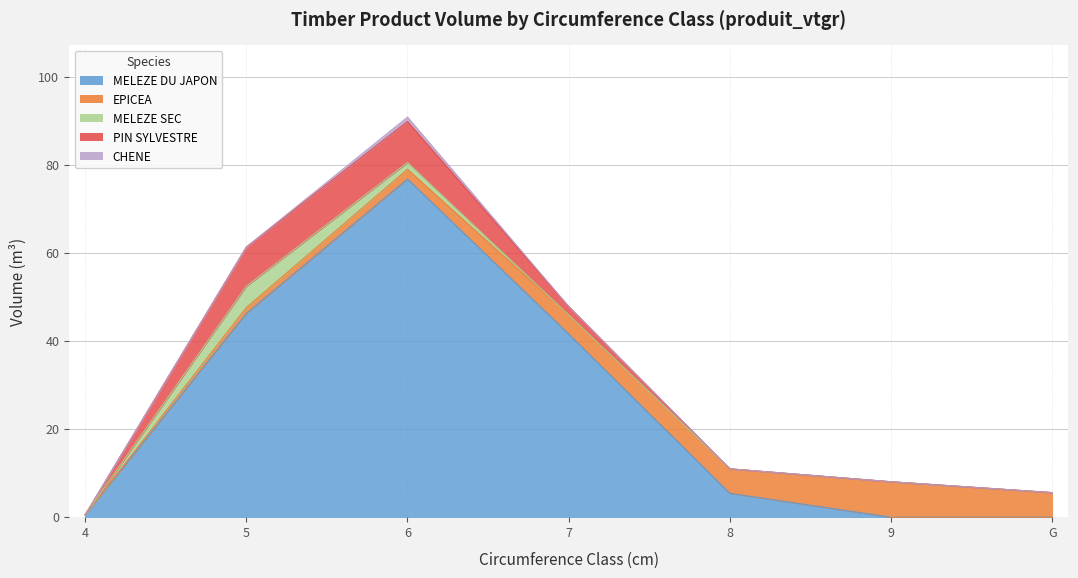

How many data points in PIN SYLVESTRE are above 0?

3